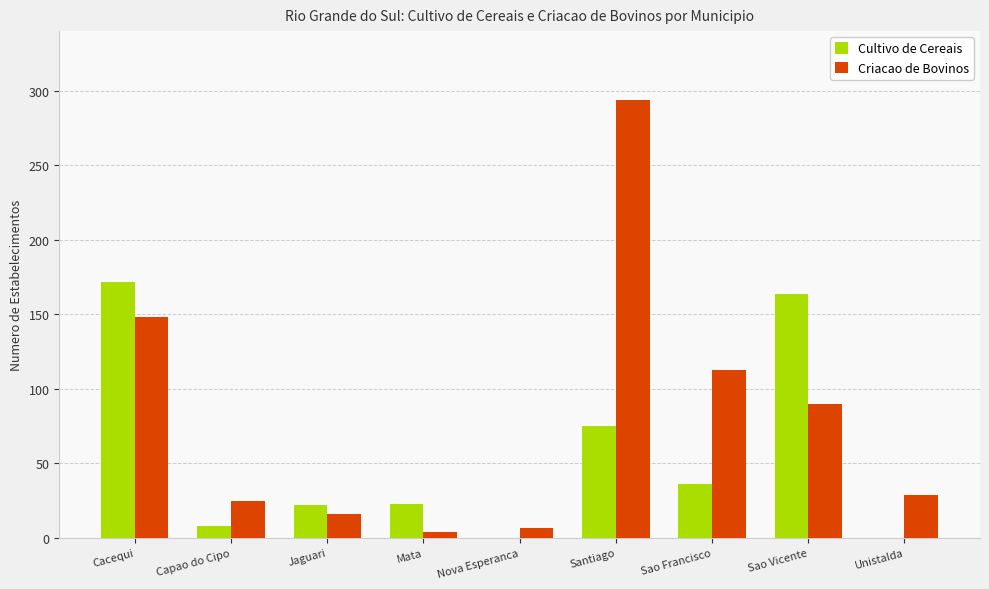

Where does the Cultivo de Cereais series first go above 23?

Cacequi